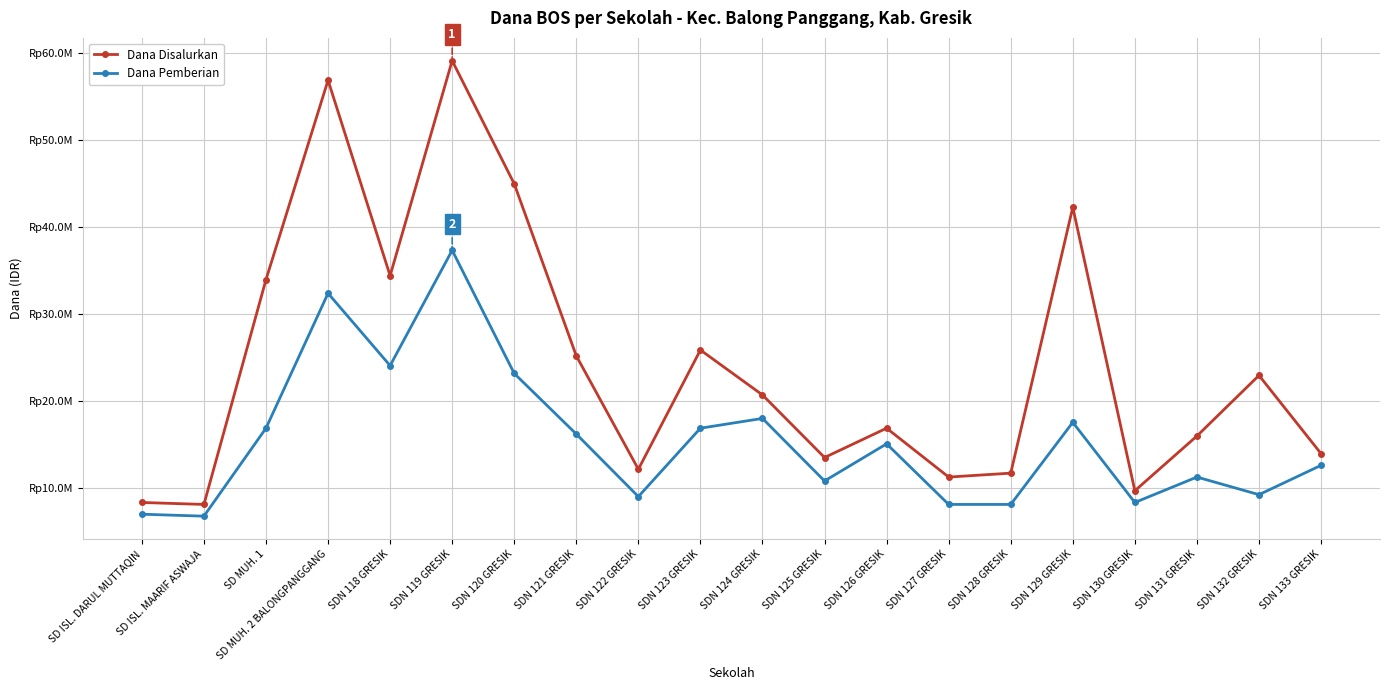

Reading right to left, extract all data points from this chart.

Dana Disalurkan: 13950000	22950000	15975000	9675000	42300000	11700000	11250000	16875000	13500000	20700000	25875000	12150000	25200000	45000000	59175000	34425000	56925000	33975000	8100000	8325000
Dana Pemberian: 12600000	9225000	11250000	8325000	17550000	8100000	8100000	15075000	10800000	18000000	16875000	9000000	16200000	23175000	37350000	24075000	32400000	16875000	6750000	6975000